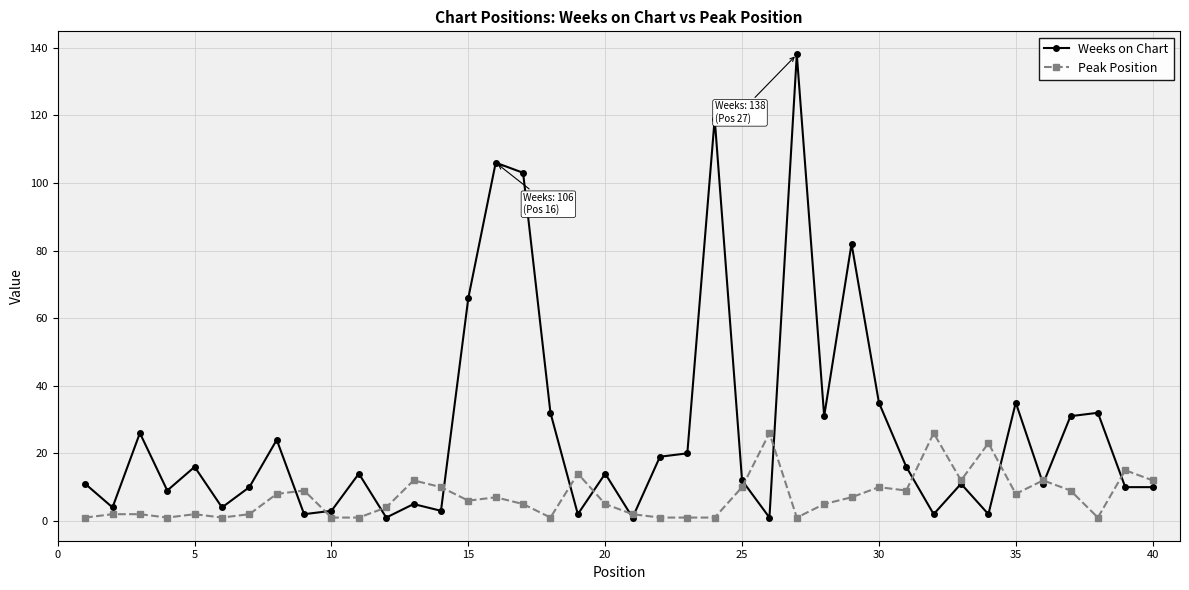

How many lines are shown in the chart?

2